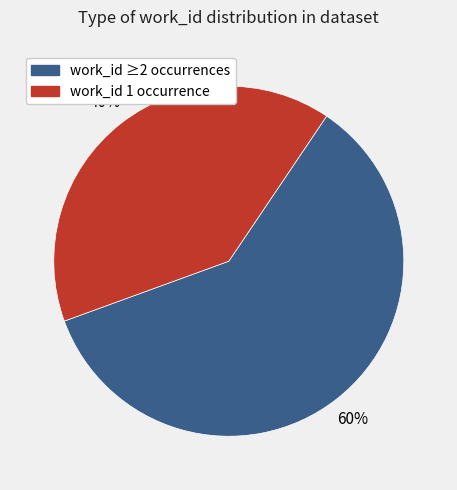

How many slices are in this pie chart?

2